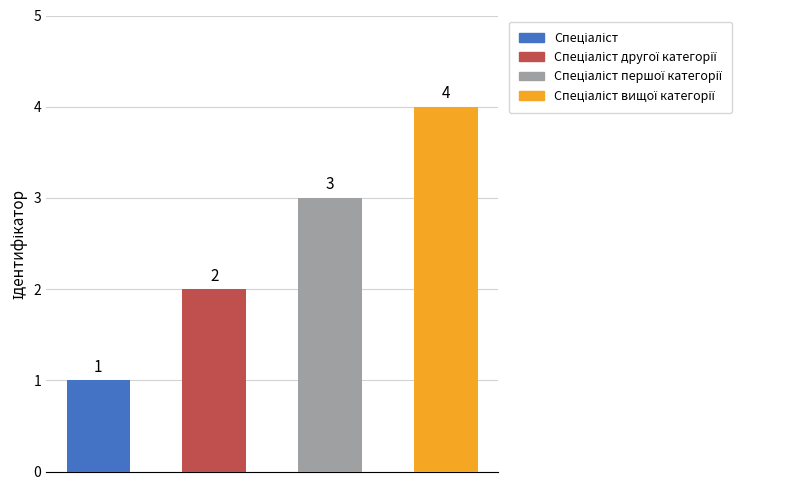

Is it true that the value at Спеціаліст першої категорії is 2?

False